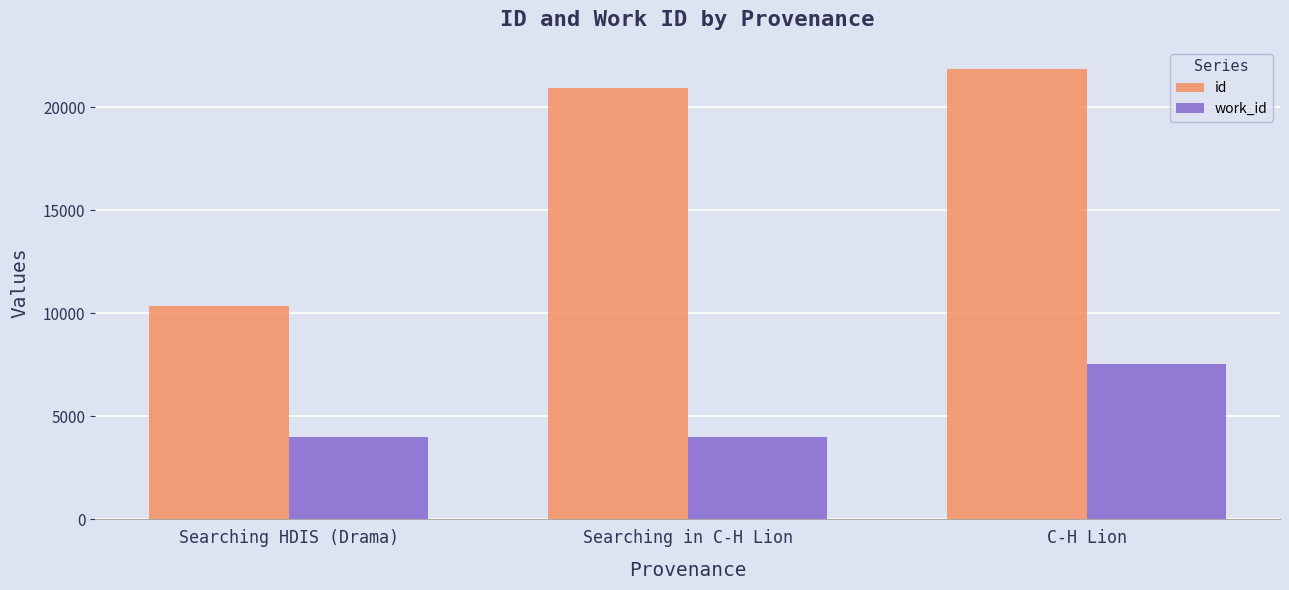

Between Searching HDIS (Drama) and C-H Lion, which series saw the biggest shift?

id